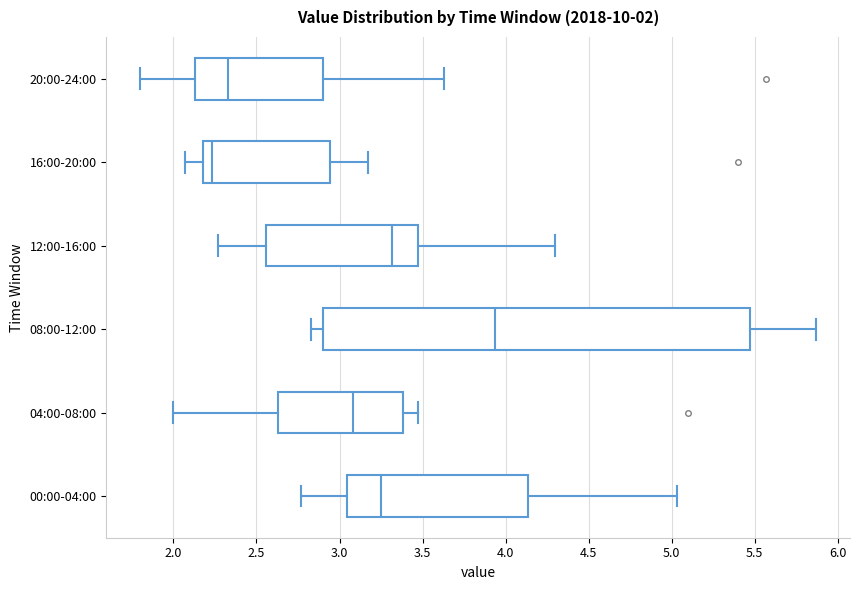

Which box is the widest, from its left edge to its right edge?

08:00-12:00